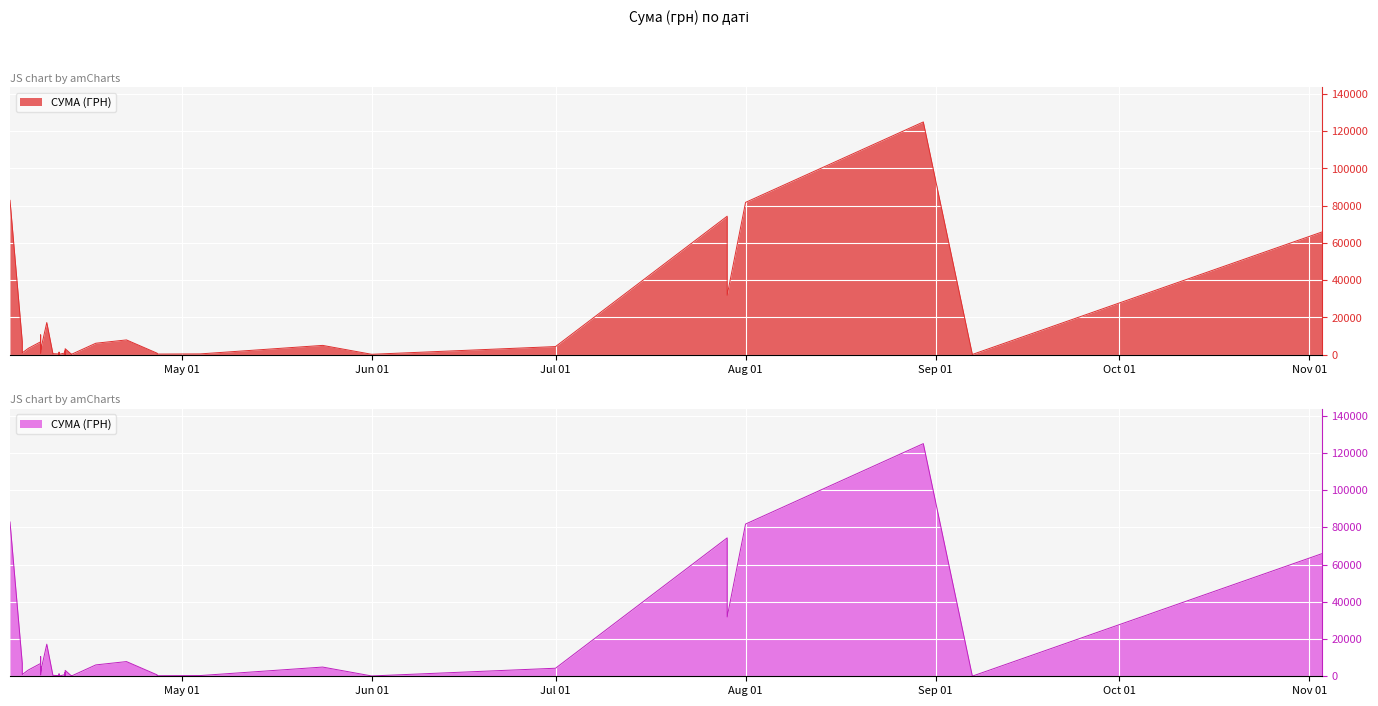

The value at 13.04.2016 is 383.2. True or false?

False